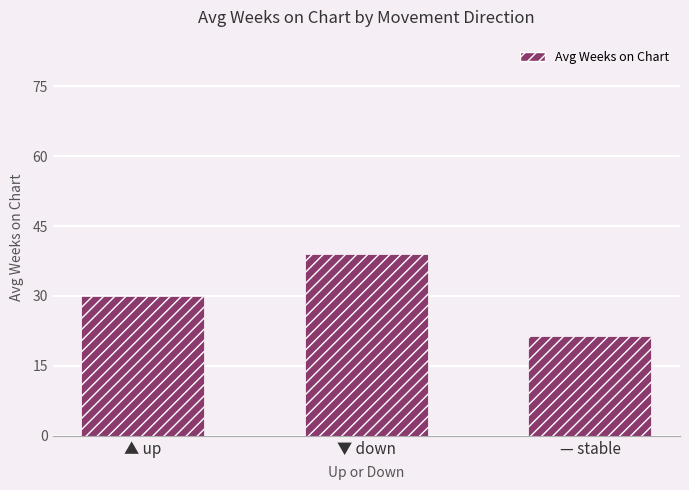

What is the approximate value at — stable?

21.5